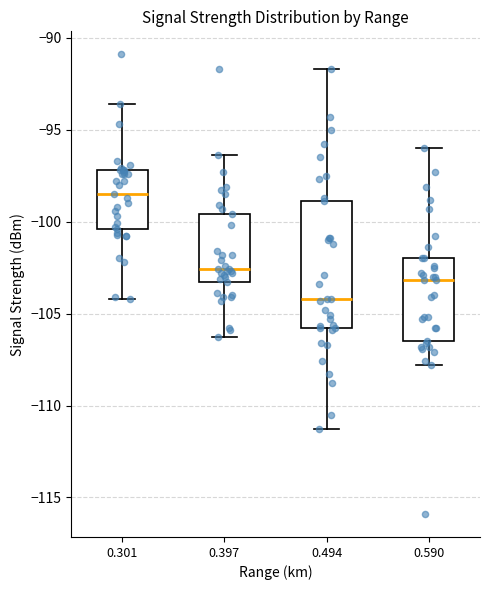

Reading left to right, read every box against the y-axis: the position of its median line, the range the box covers, and the ends of its whiskers. The values are not printed on the chart, so give them approximately, as read against the axis.

0.301: median -98.5, box -100.5 to -97.0, whiskers -104.0 to -93.5
0.397: median -102.5, box -103.5 to -99.5, whiskers -106.5 to -96.5
0.494: median -104.0, box -106.0 to -99.0, whiskers -111.5 to -91.5
0.590: median -103.0, box -106.5 to -102.0, whiskers -108.0 to -96.0